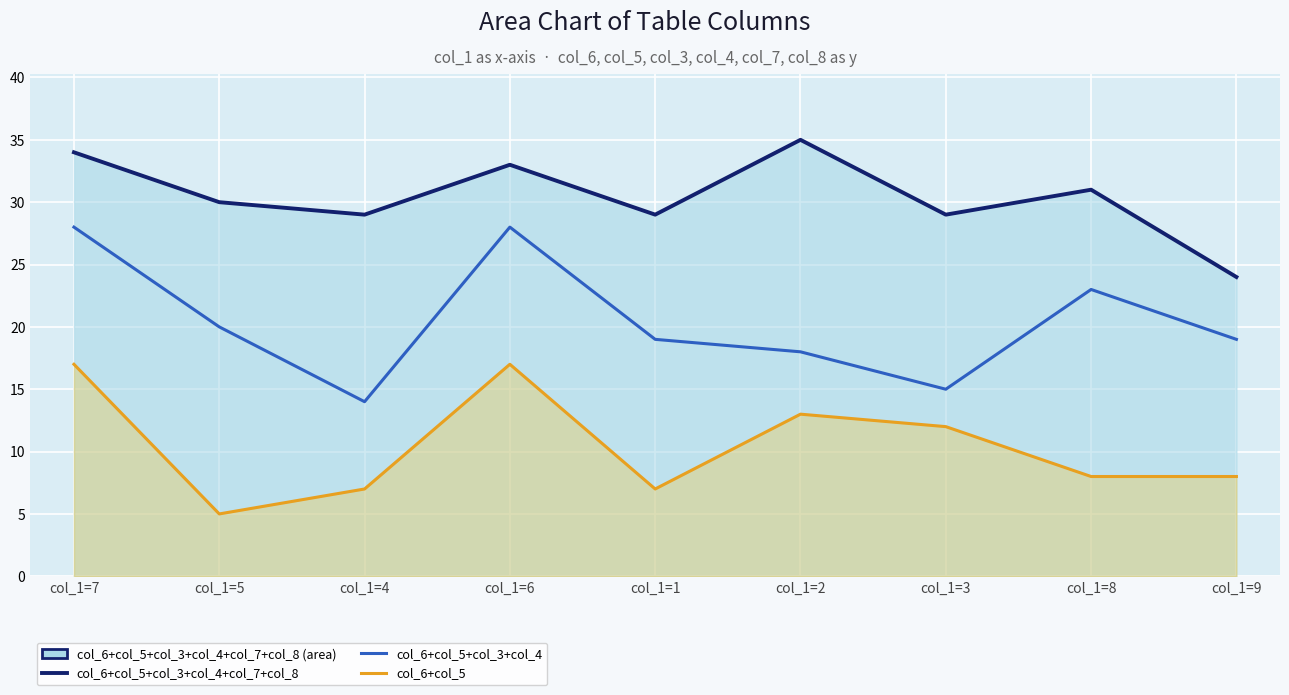

Reading left to right, transcribe all the data shown in this chart.

col_6 + col_5 + col_3 + col_4 + col_7 + col_8: col_1=7=34	col_1=5=30	col_1=4=29	col_1=6=33	col_1=1=29	col_1=2=35	col_1=3=29	col_1=8=31	col_1=9=24
col_6 + col_5 + col_3 + col_4: col_1=7=28	col_1=5=20	col_1=4=14	col_1=6=28	col_1=1=19	col_1=2=18	col_1=3=15	col_1=8=23	col_1=9=19
col_6 + col_5: col_1=7=17	col_1=5=5	col_1=4=7	col_1=6=17	col_1=1=7	col_1=2=13	col_1=3=12	col_1=8=8	col_1=9=8